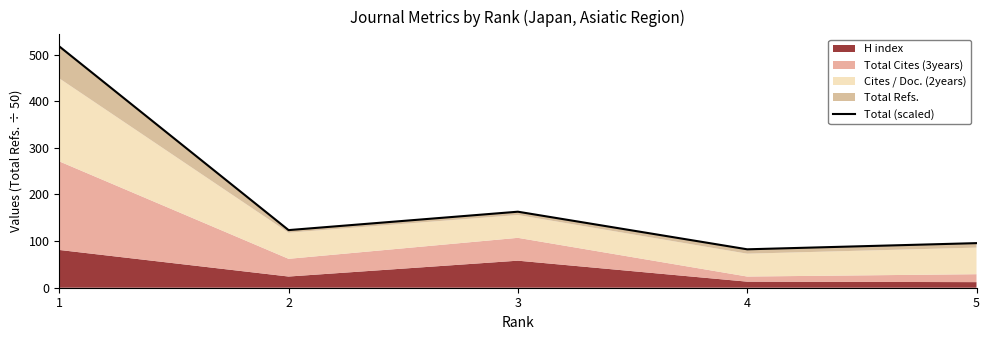

What is the value of the 3rd point from the left?

163.0